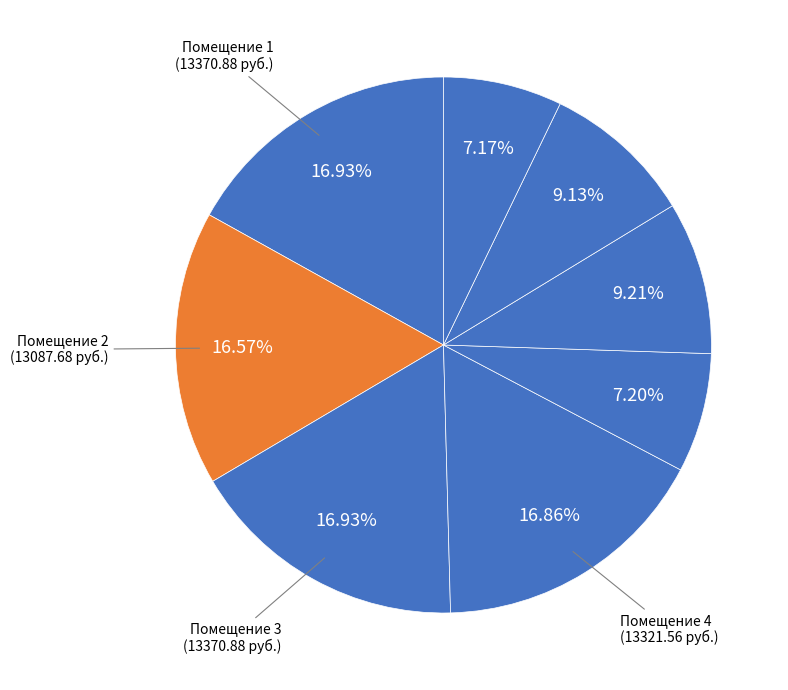

Is there any slice that represents more than half of the pie?

No